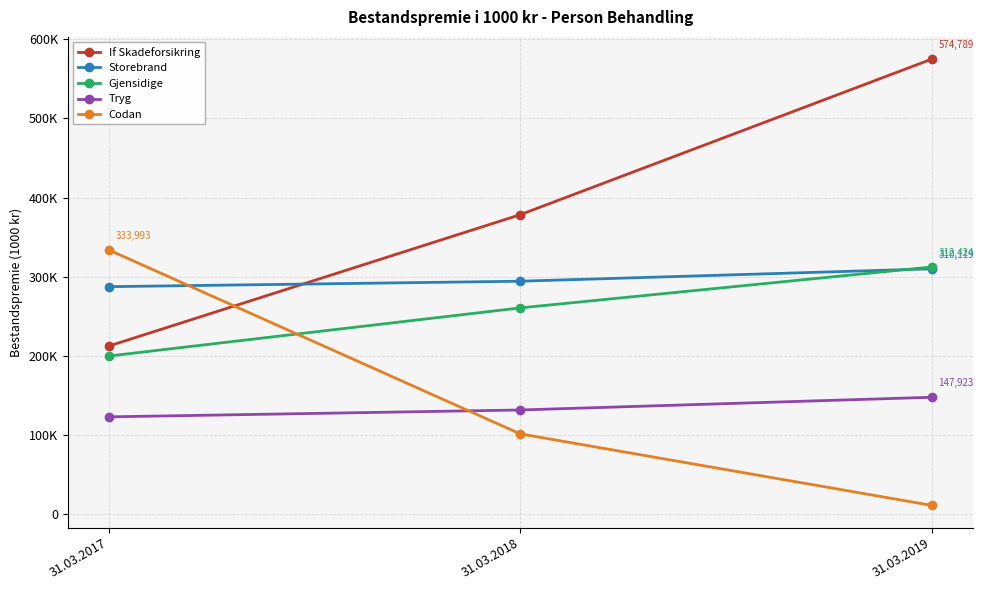

Which series has the largest total across all categories?

If Skadeforsikring